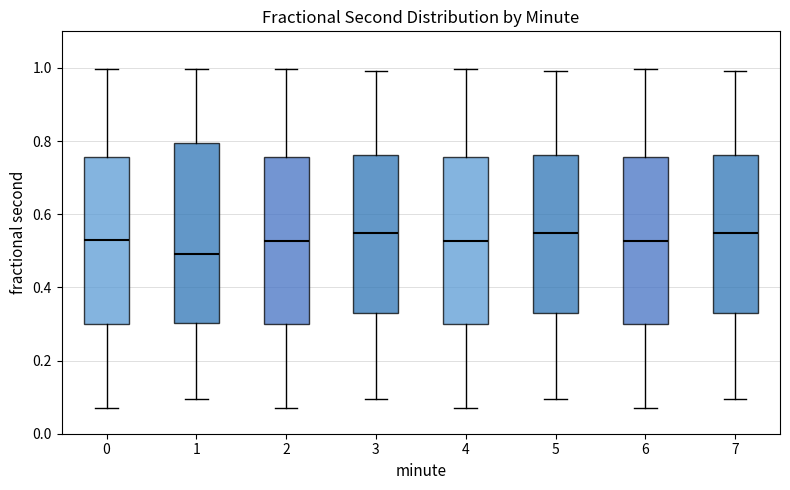

Comparing the boxes themselves (not the whiskers), which one is the tallest?

1